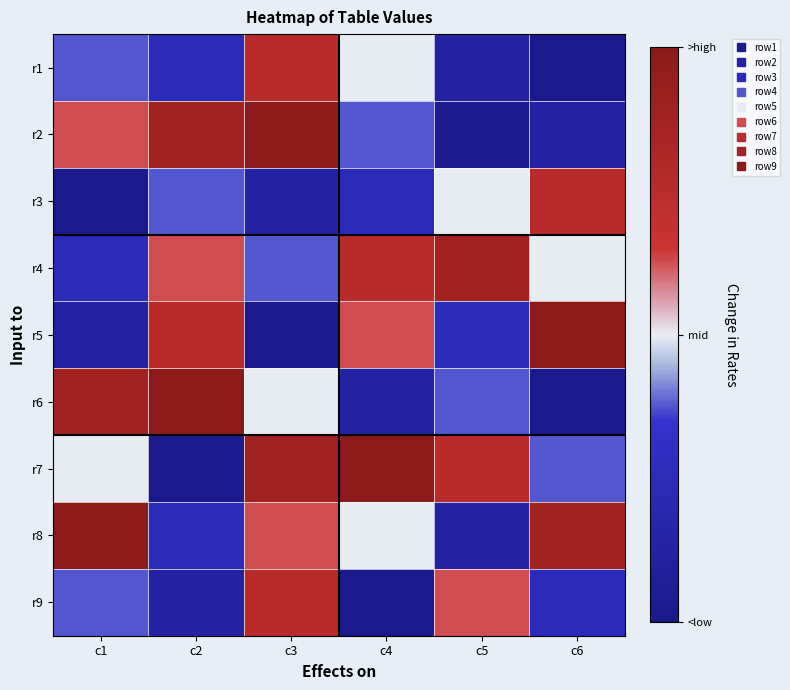

At c1, list the series in order from smallest to largest.

r3, r5, r4, r1, r9, r7, r2, r6, r8